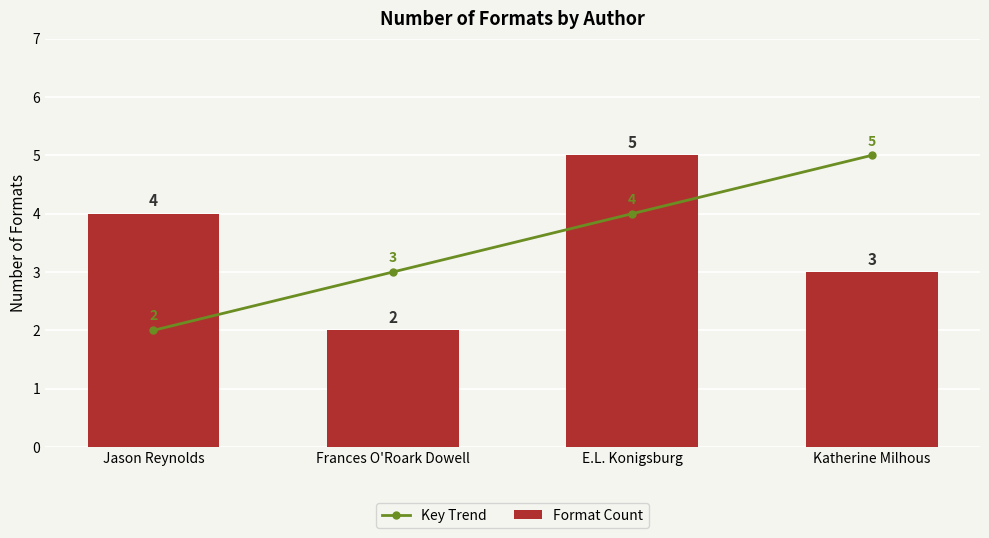

True or false: Key Trend has a value of 7 at Katherine Milhous.

False